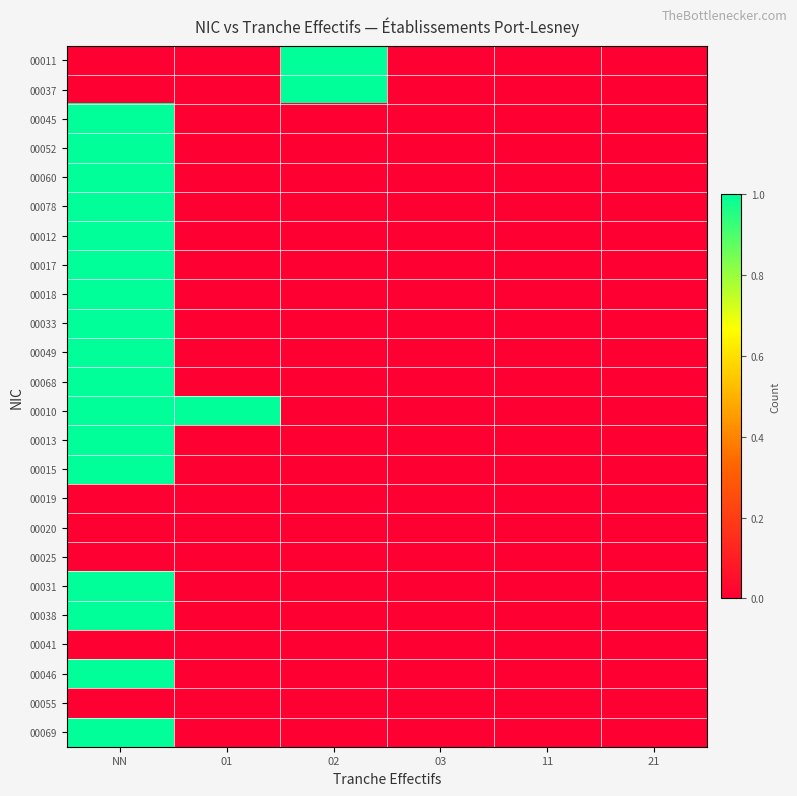

Which label corresponds to the smallest value in the chart?

NN